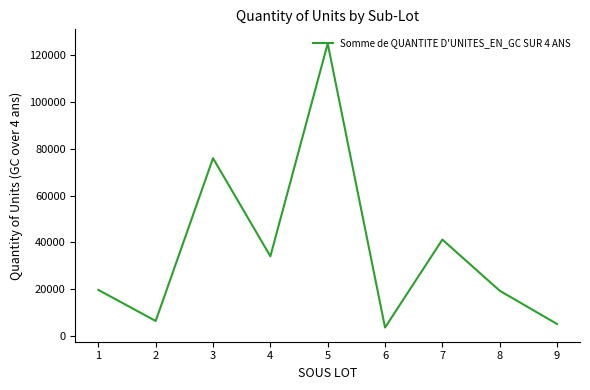

What is the approximate value at 1?

19610